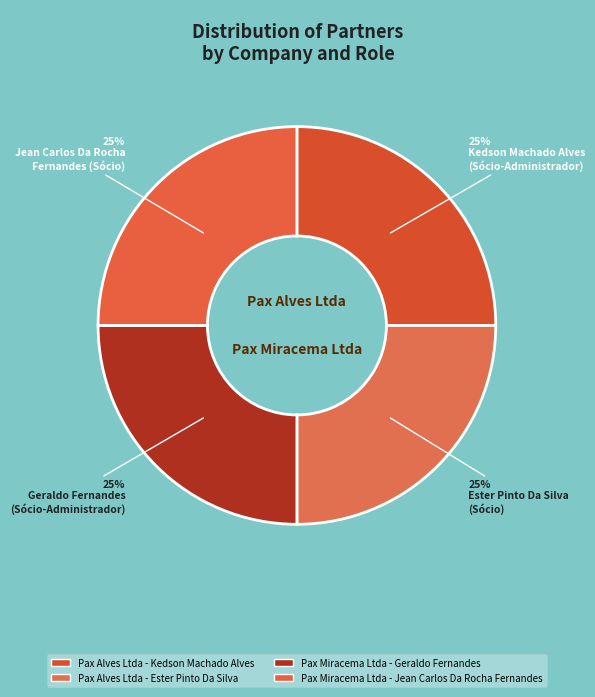

How many slices are in this pie chart?

4